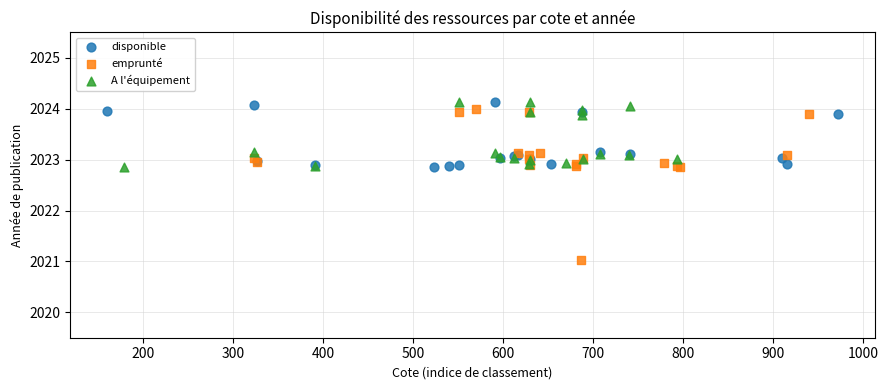

Which series reaches the minimum Y coordinate?

emprunté